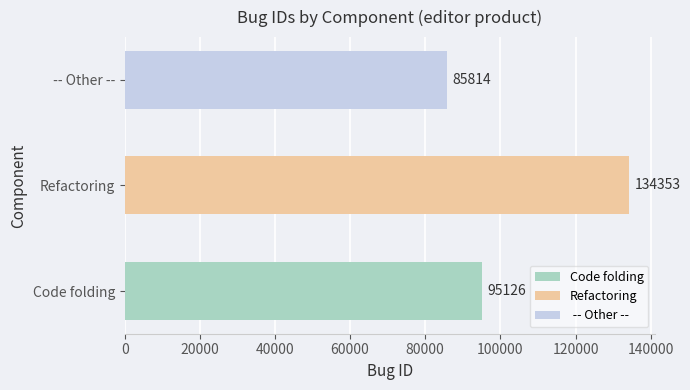

What is the label of the 1st bar from the right?

 -- Other --